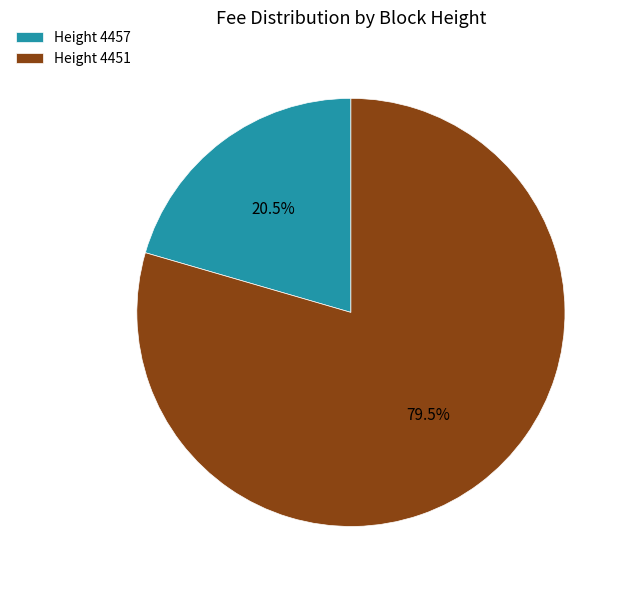

Which category has the biggest portion of the pie?

Height 4451